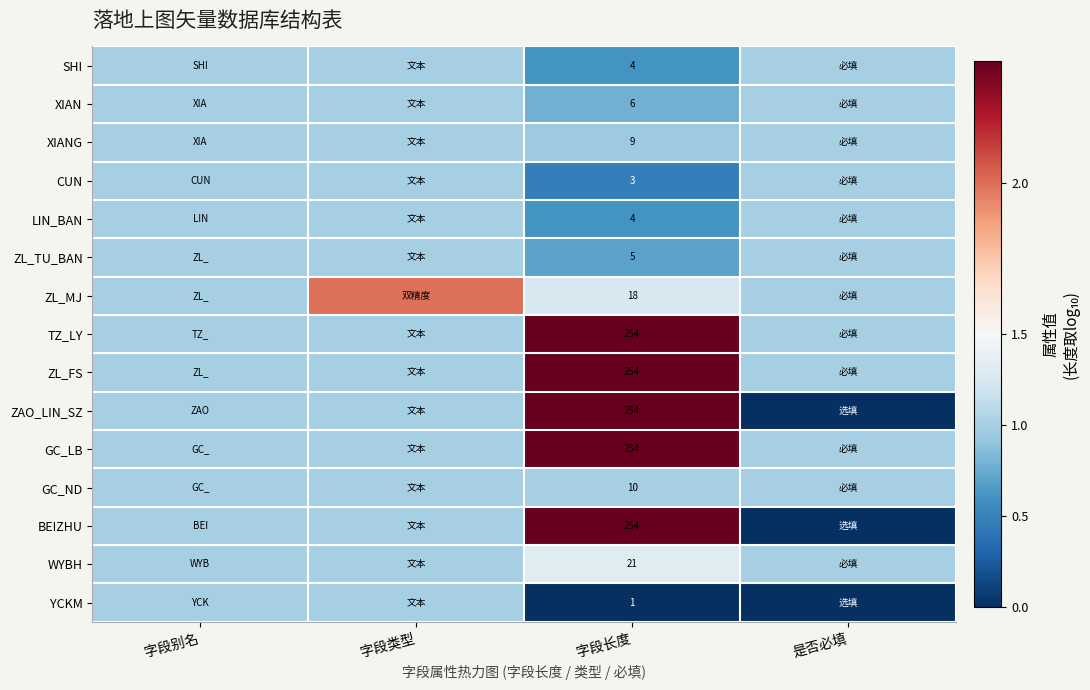

The BEIZHU series shows 254 at 字段长度. True or false?

True